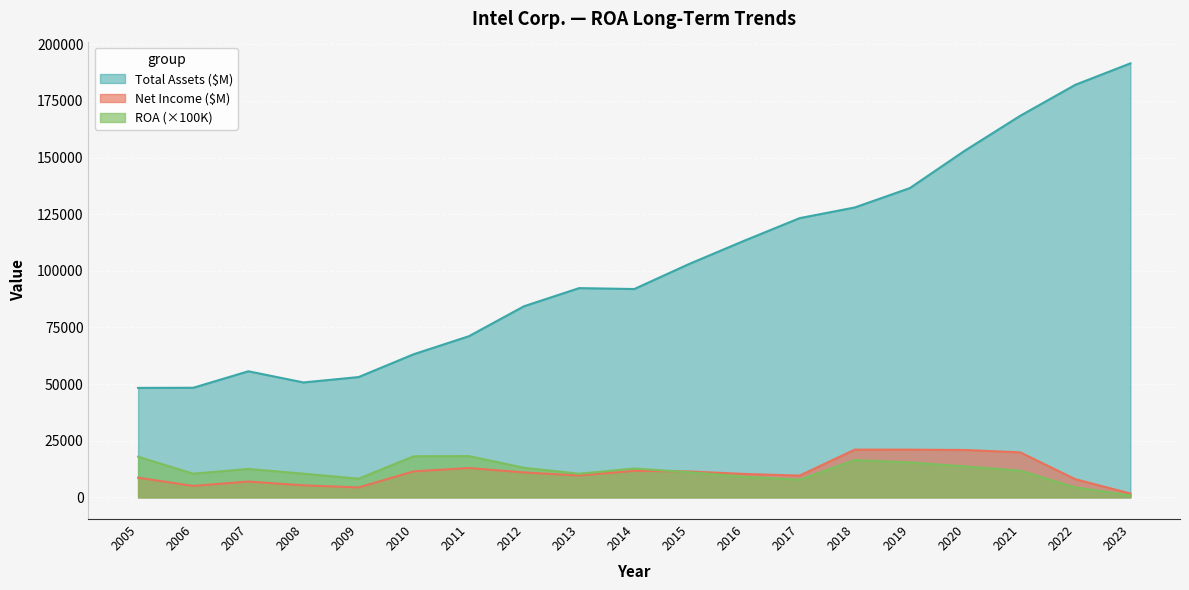

Where does the Net Income ($M) series first go above 10316?

2010